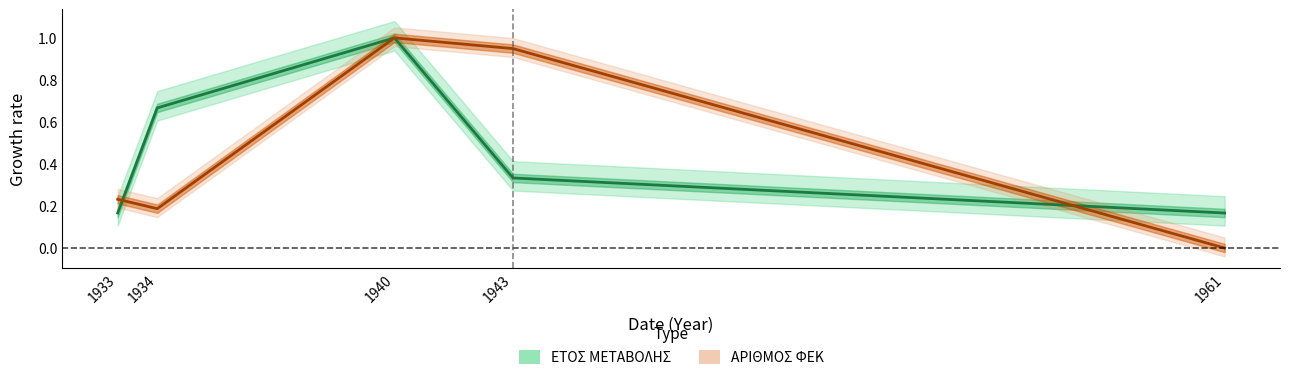

How many positive values does the ΑΡΙΘΜΟΣ ΦΕΚ series have?

4